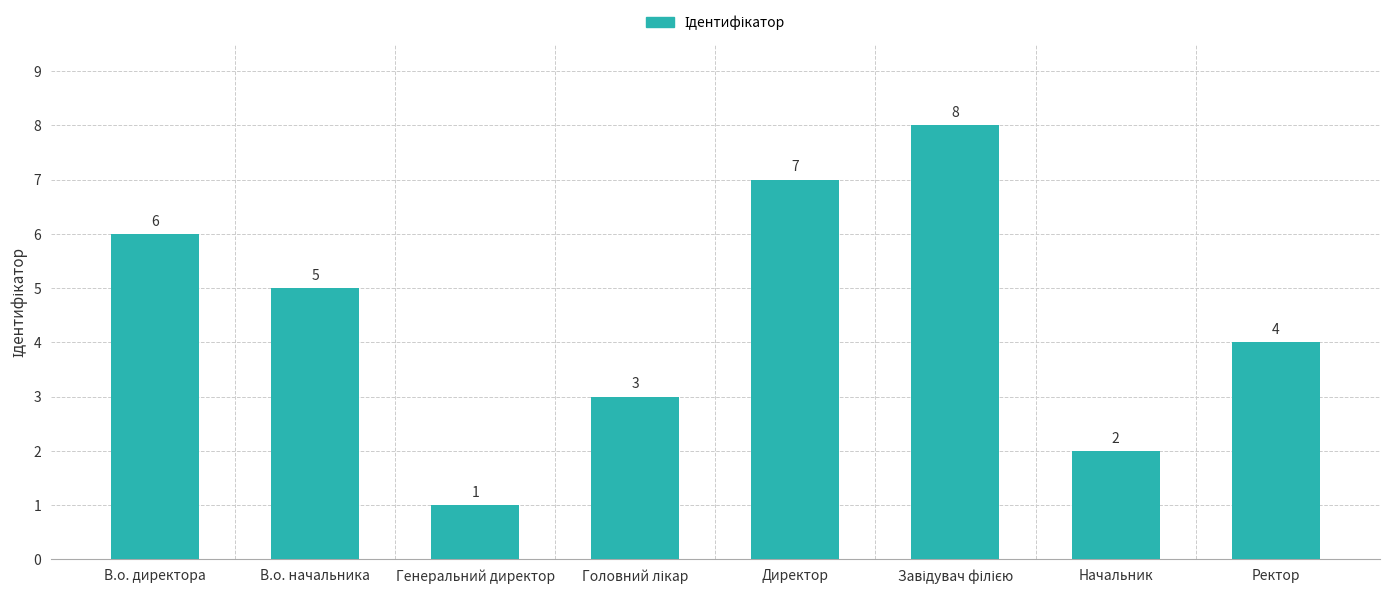

Reading right to left, extract all data points from this chart.

4	2	8	7	3	1	5	6